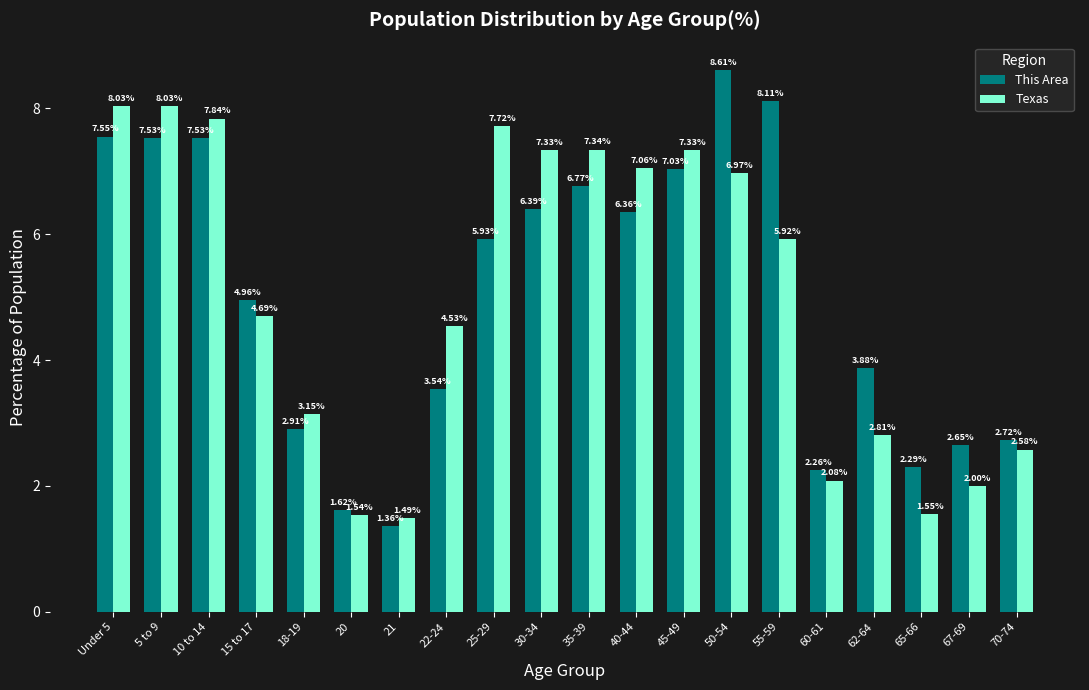

What is the maximum value shown in the chart?

8.6